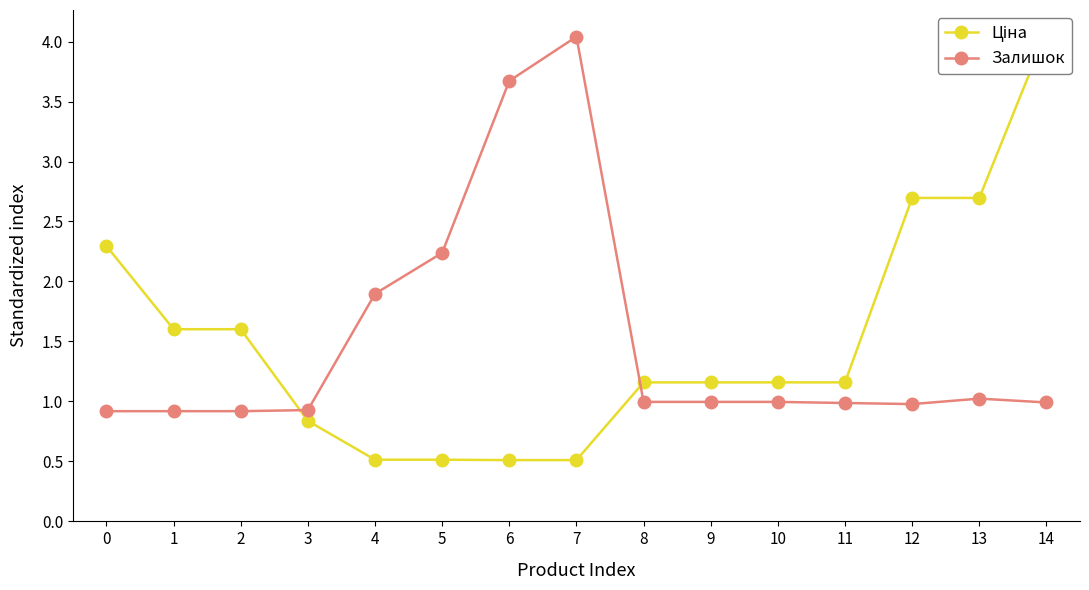

What is the total value across all series at 1?

2.5